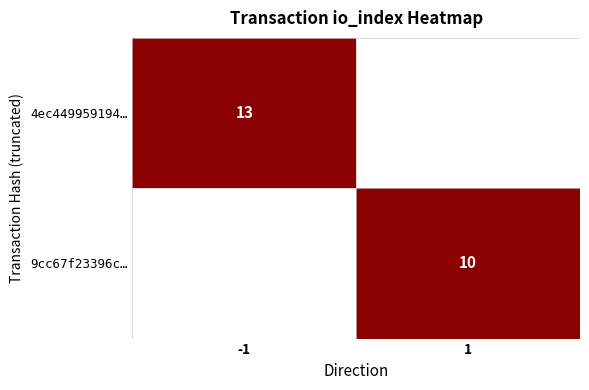

The 9cc67f23396c… series shows 18 at 1. True or false?

False